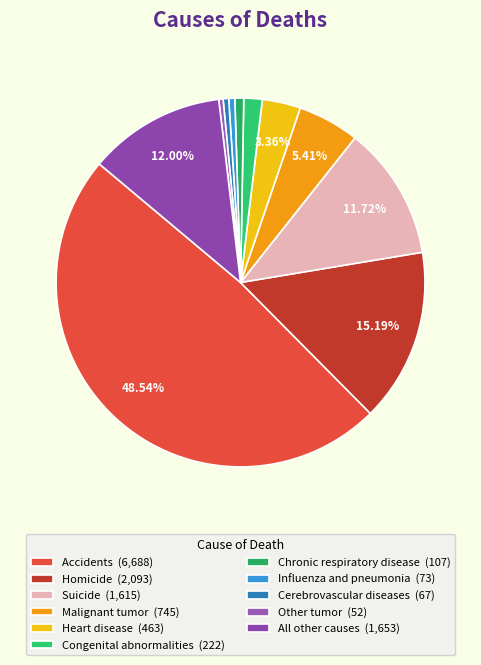

Is there any slice that represents more than half of the pie?

No